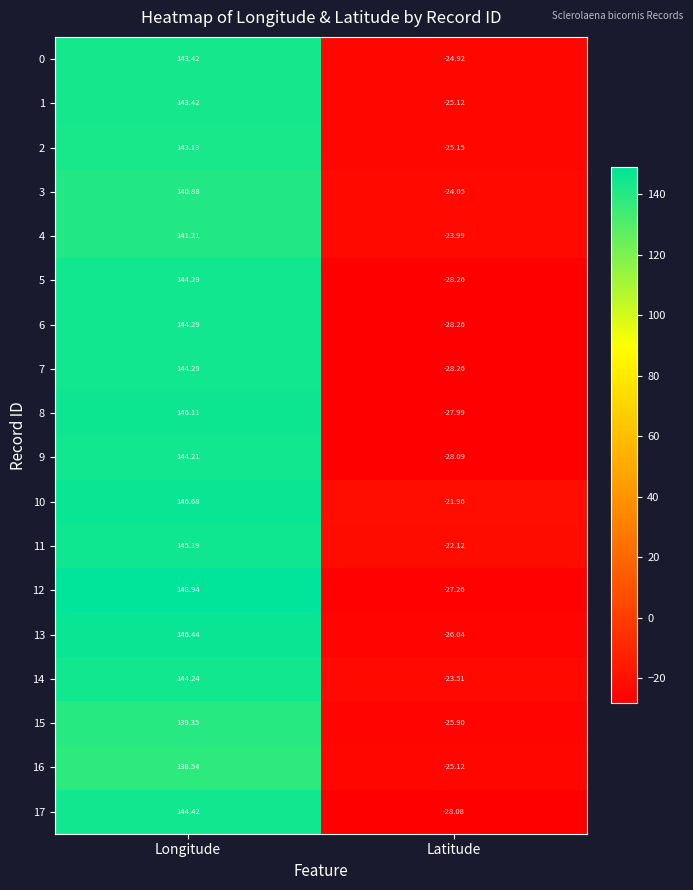

Which category has the lowest value in the 8 series?

Latitude